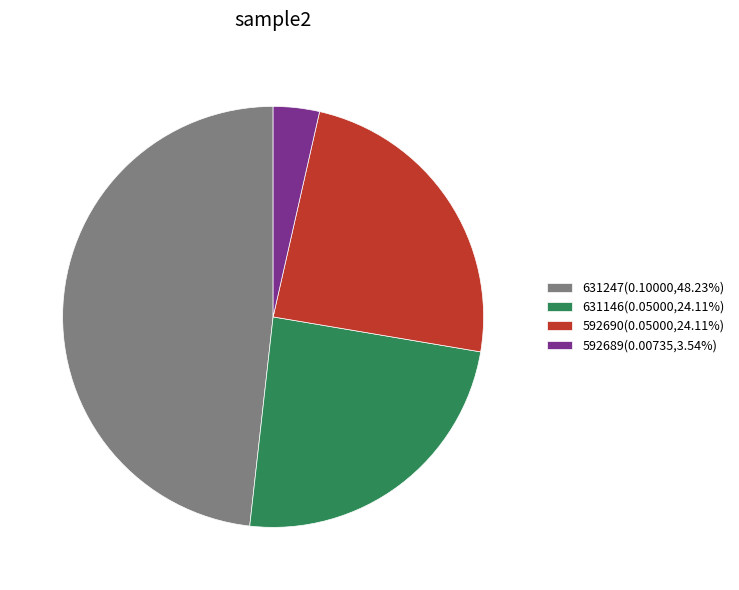

Is there a majority slice in this chart?

No